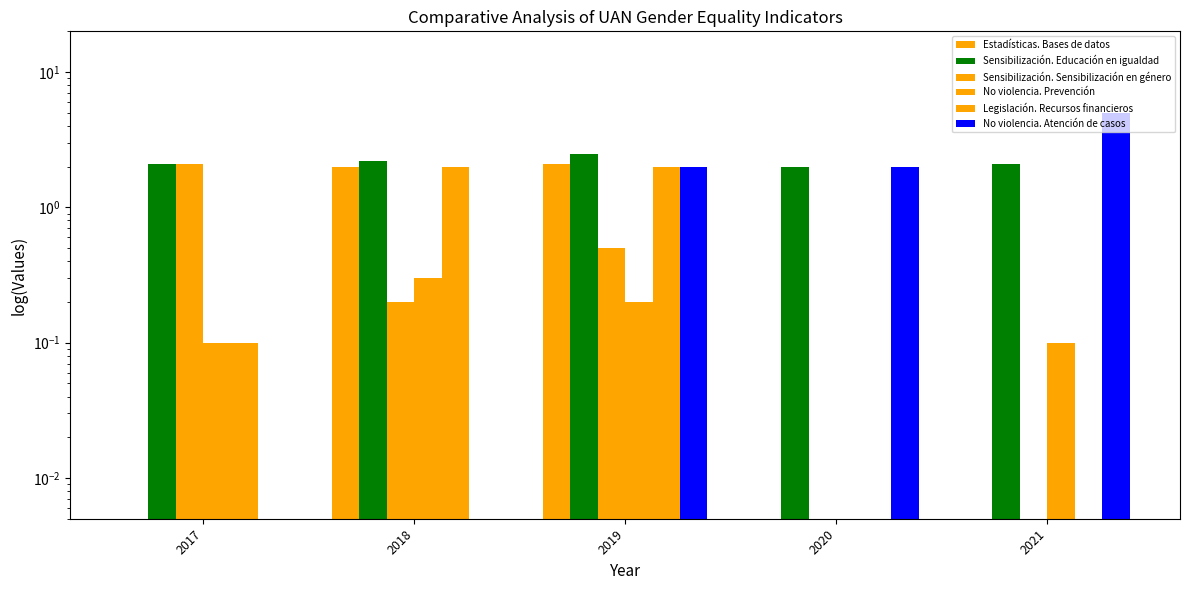

What is the difference between the highest and lowest values at 2020?

2.0